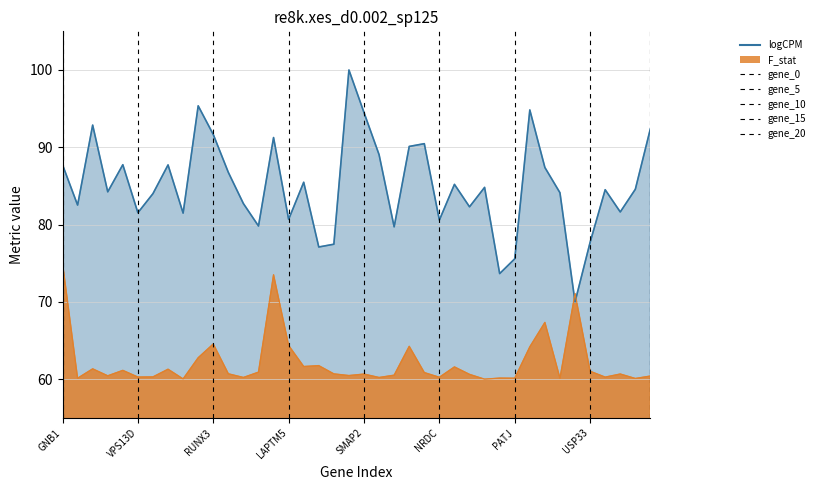

Does the chart have visible grid lines?

Yes